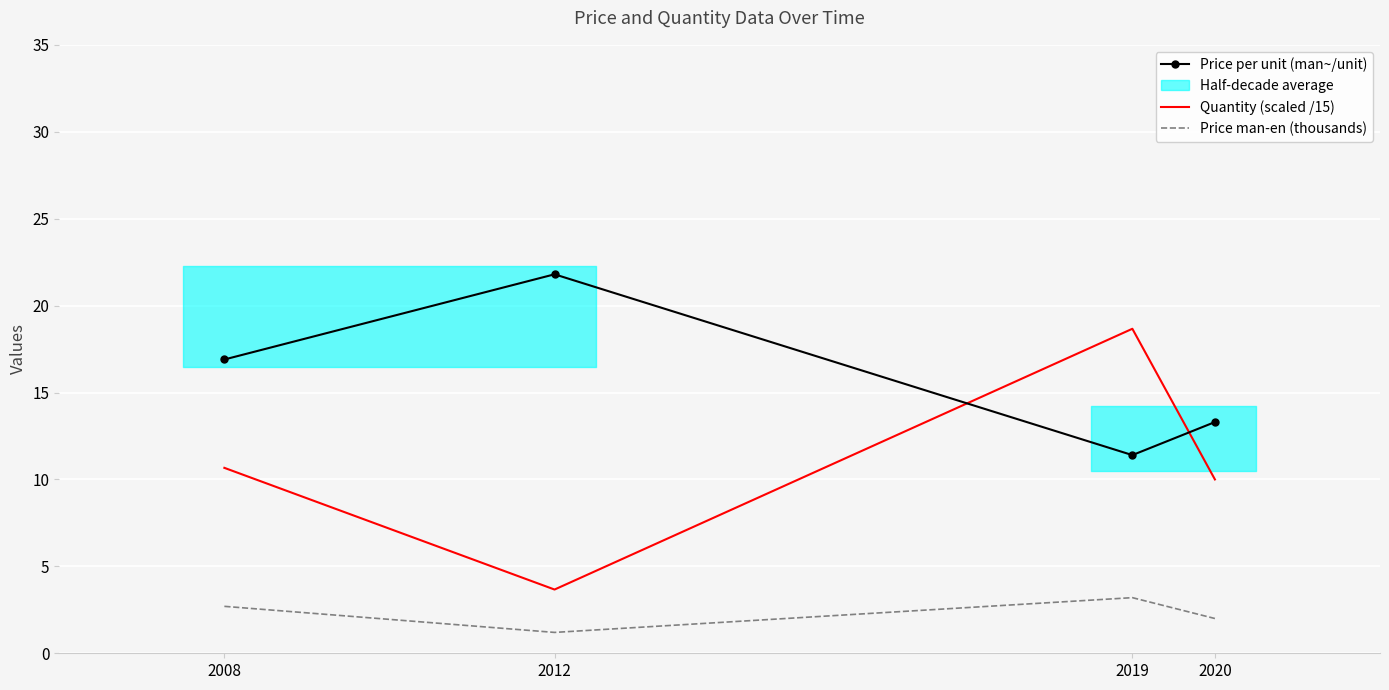

At which category does the chart reach its peak across all series?

2012